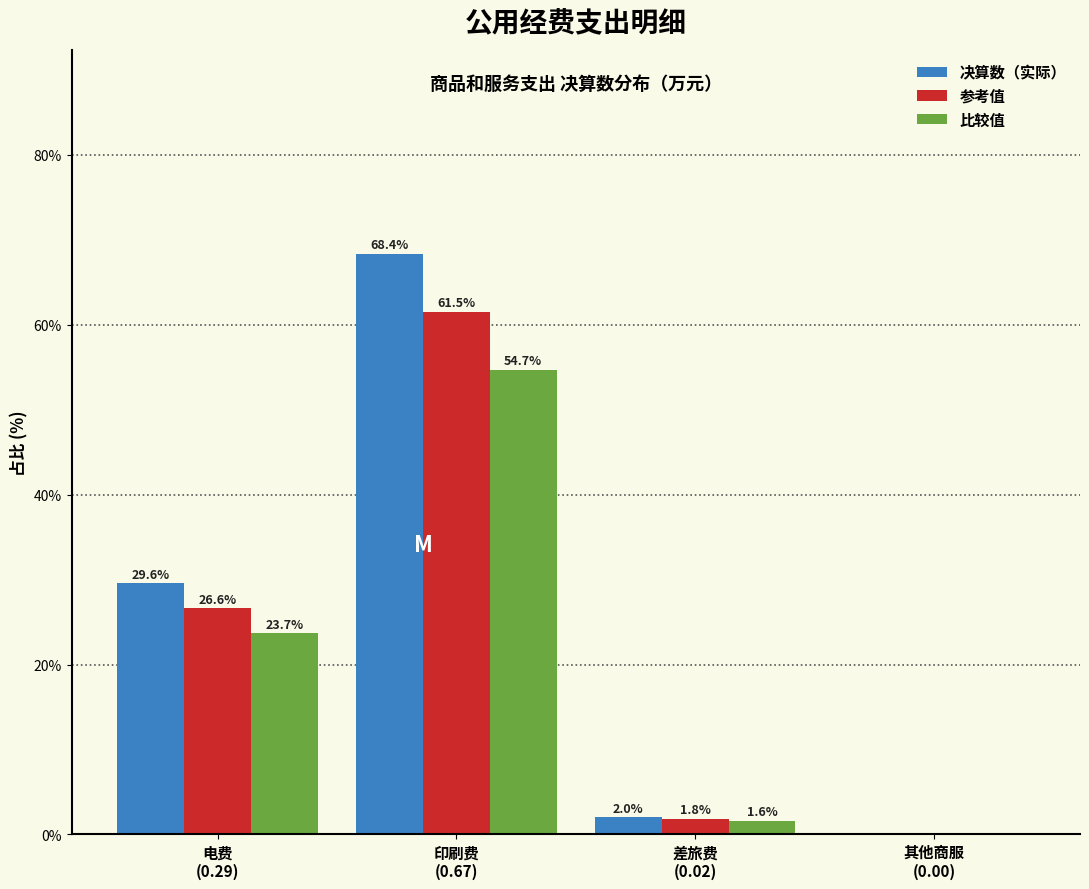

Which series has the largest total across all categories?

决算数（实际）